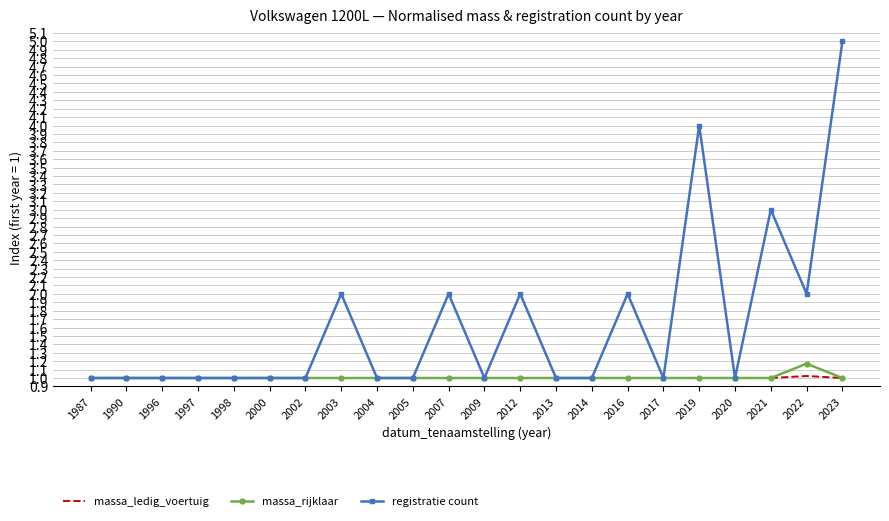

What are all the series names shown in the legend?

massa_ledig_voertuig, massa_rijklaar, registratie count